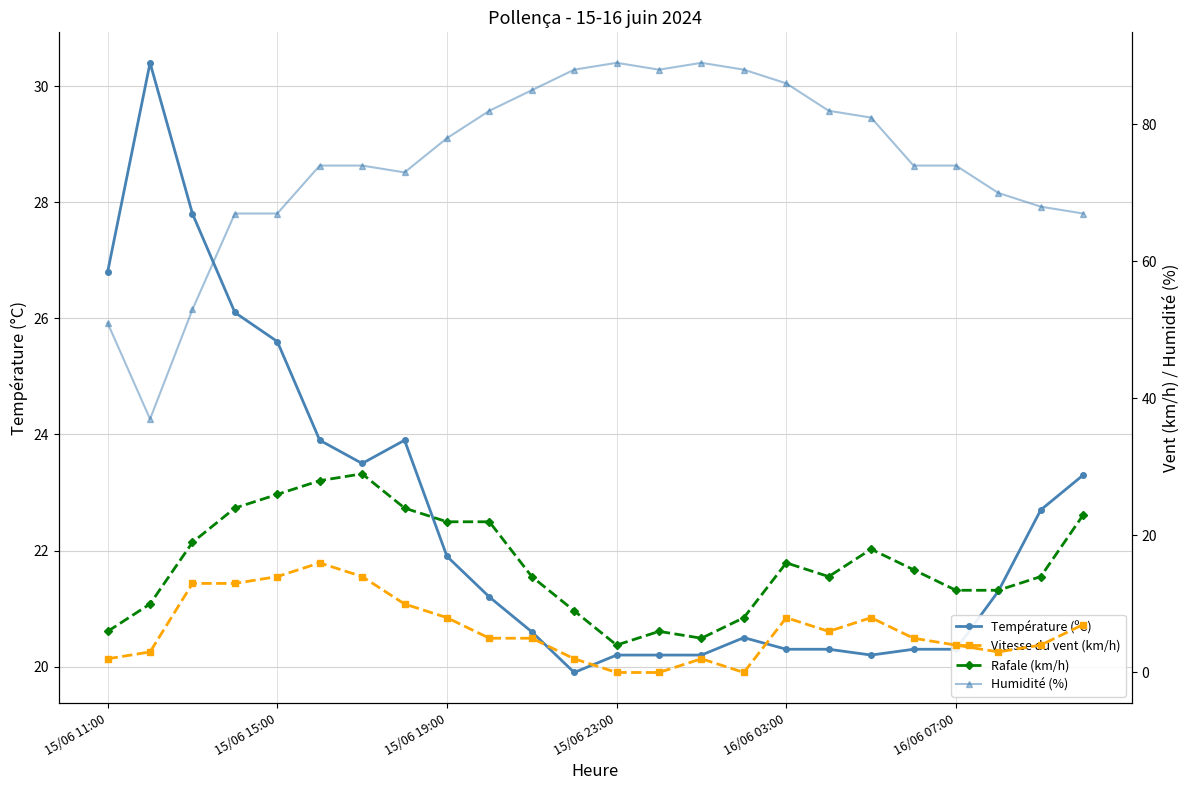

Is the value of Humidité (%) at 16/06 07:00 greater than the value of Vitesse du vent (km/h) at 15/06 23:00?

Yes